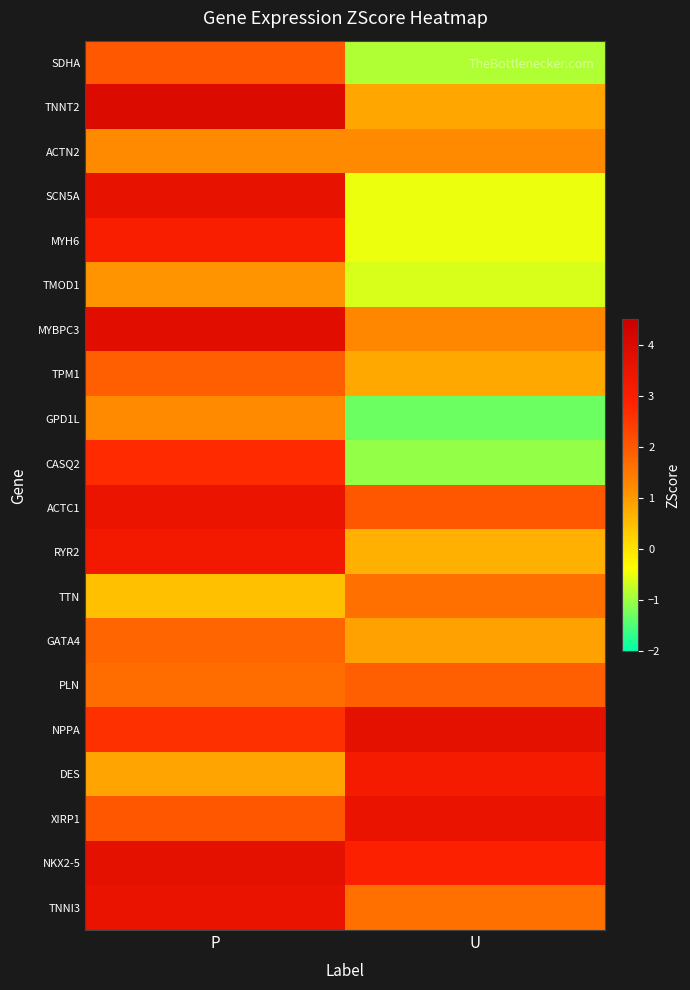

Which has a higher value, P or U?

P